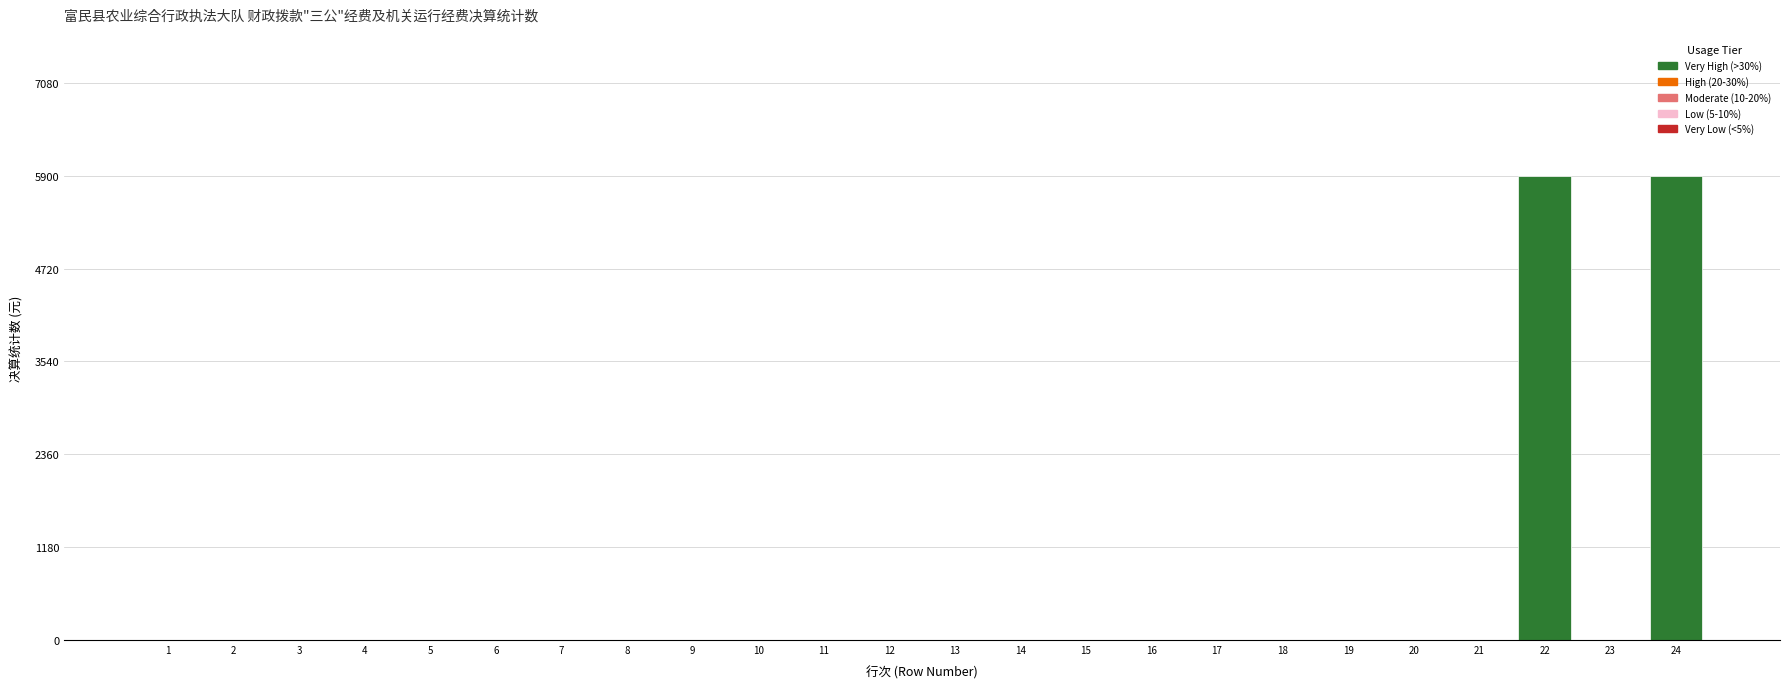

Reading left to right, list all the values displayed in this chart.

1=0	2=0	3=0	4=0	5=0	6=0	7=0	8=0	9=0	10=0	11=0	12=0	13=0	14=0	15=0	16=0	17=0	18=0	19=0	20=0	21=0	22=5900	23=0	24=5900